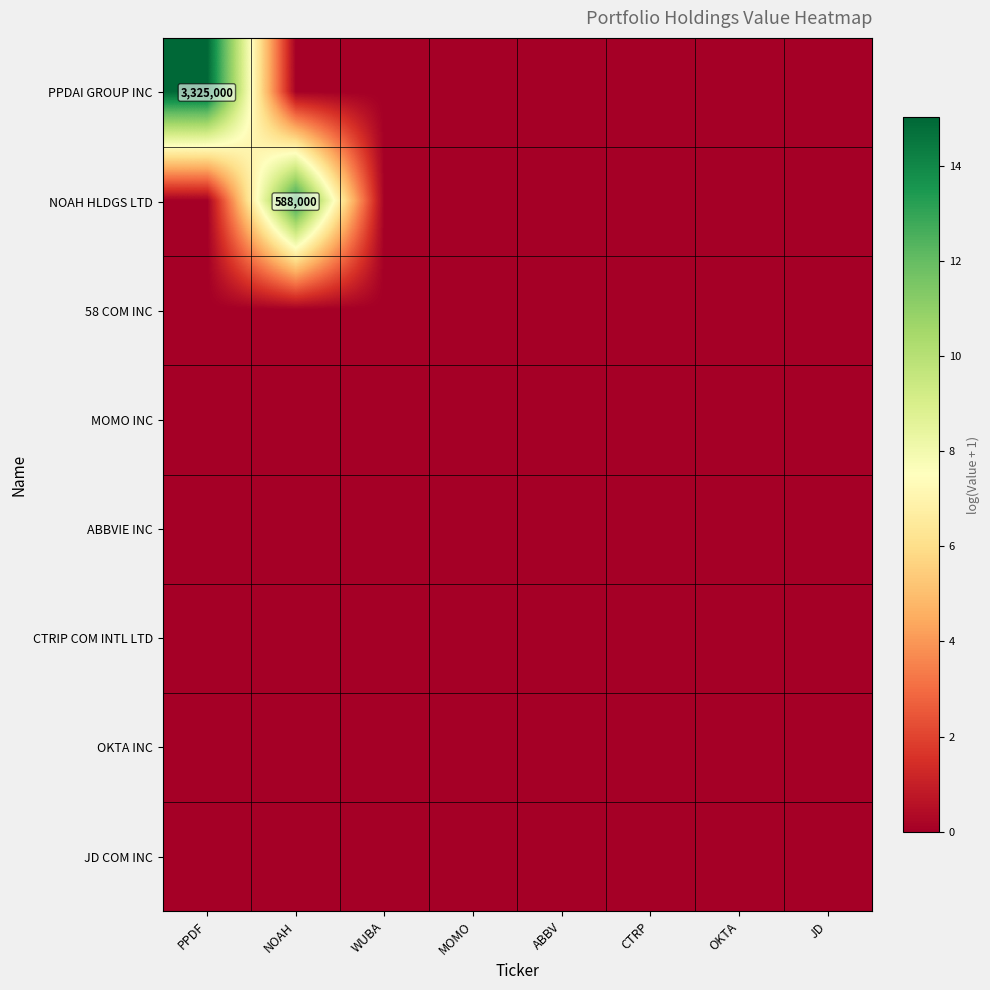

Is it true that JD COM INC equals 0.0 at JD?

True